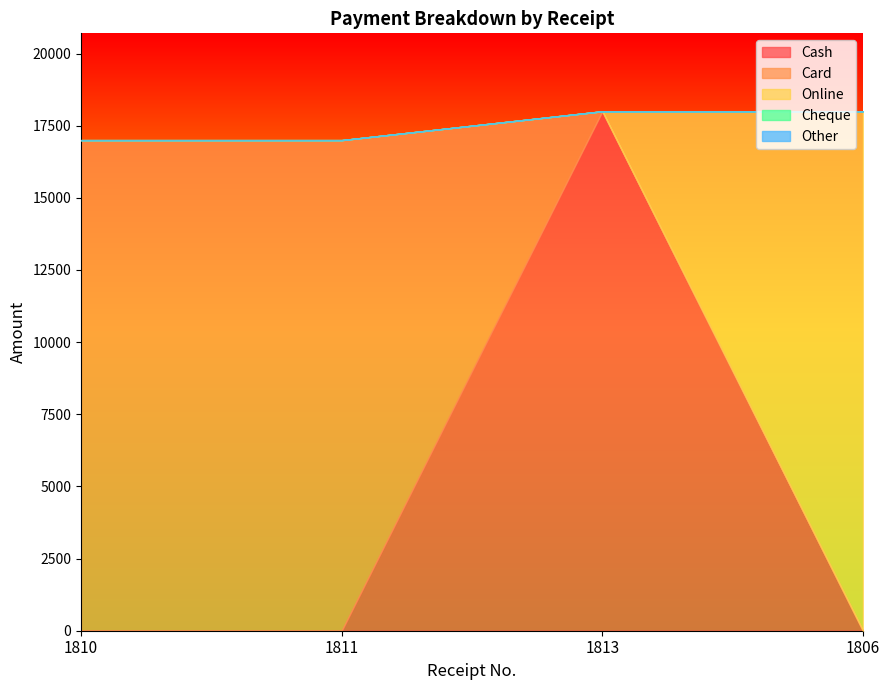

Which category has the highest value across all series?

1813